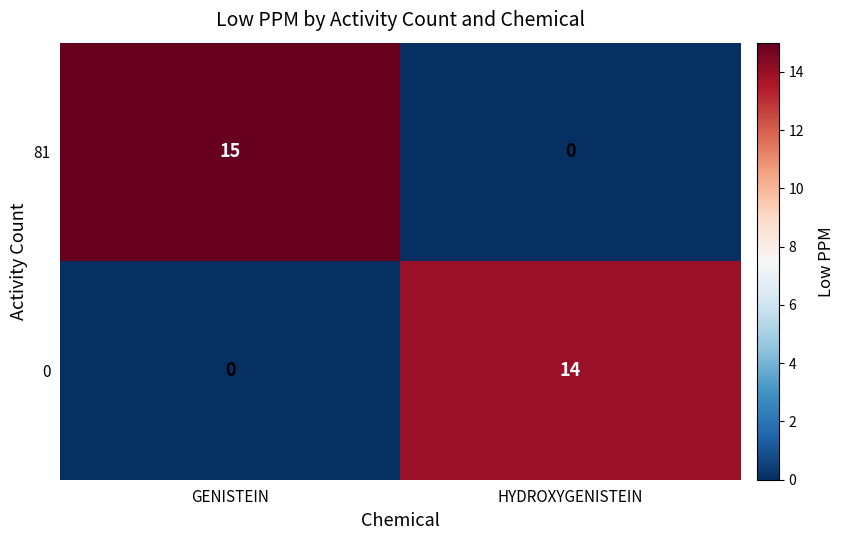

How many data points does each series have?

2